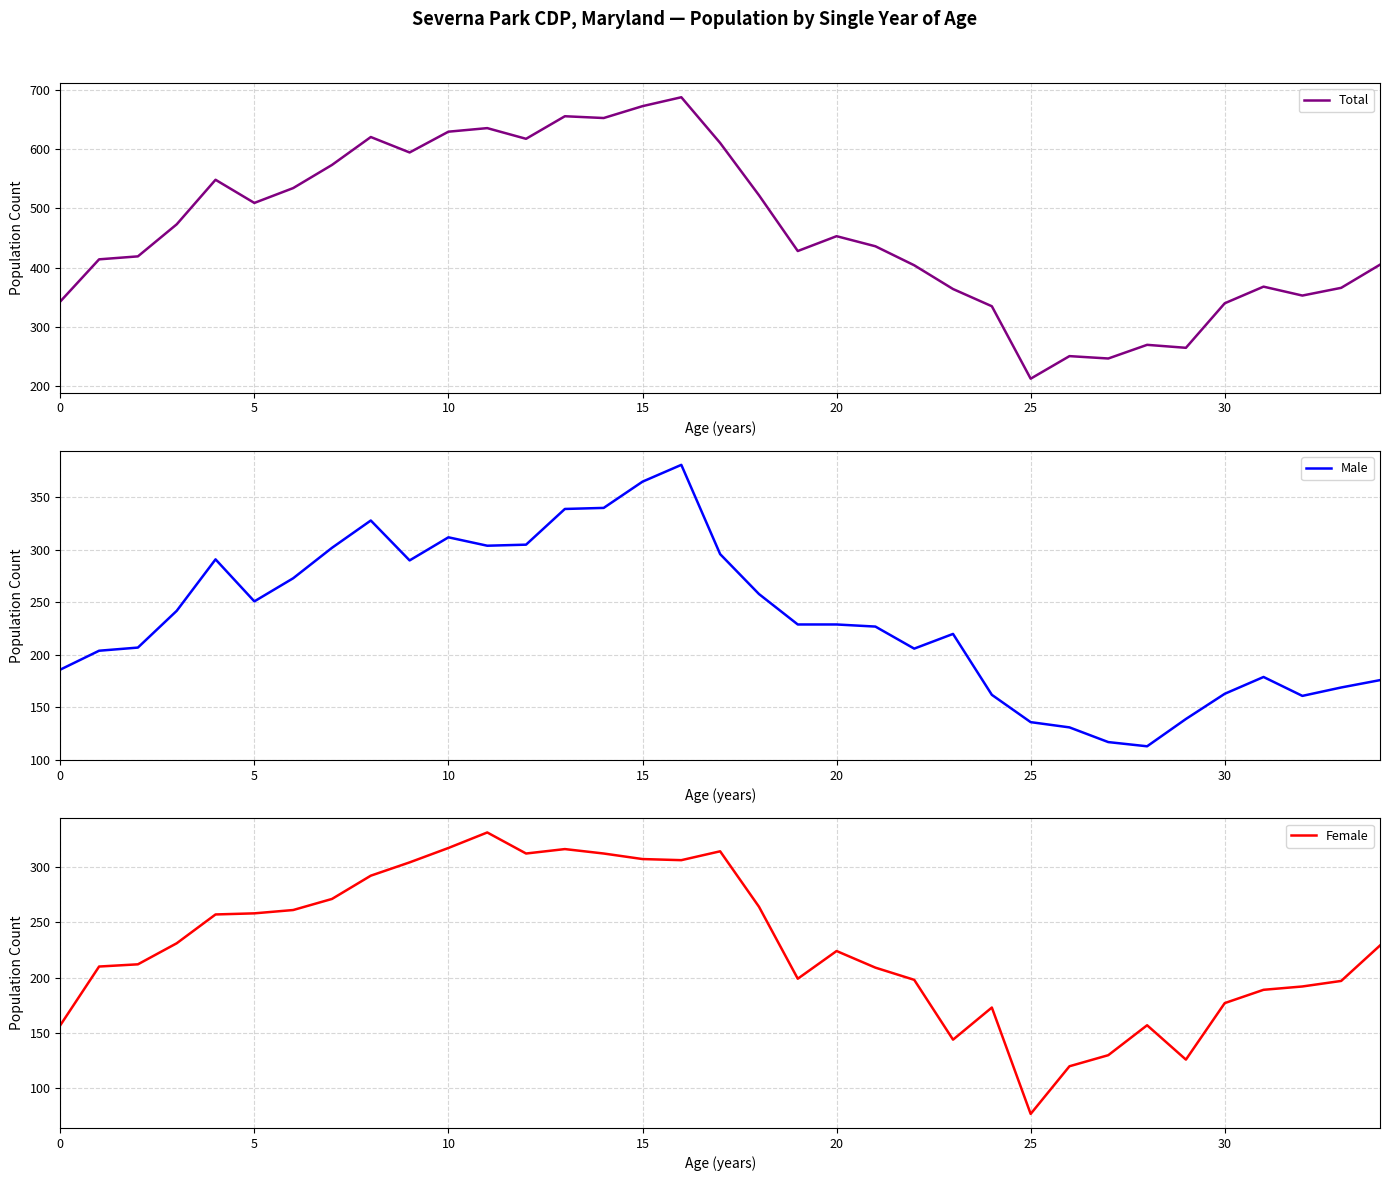

Read the Total value at 30.

340